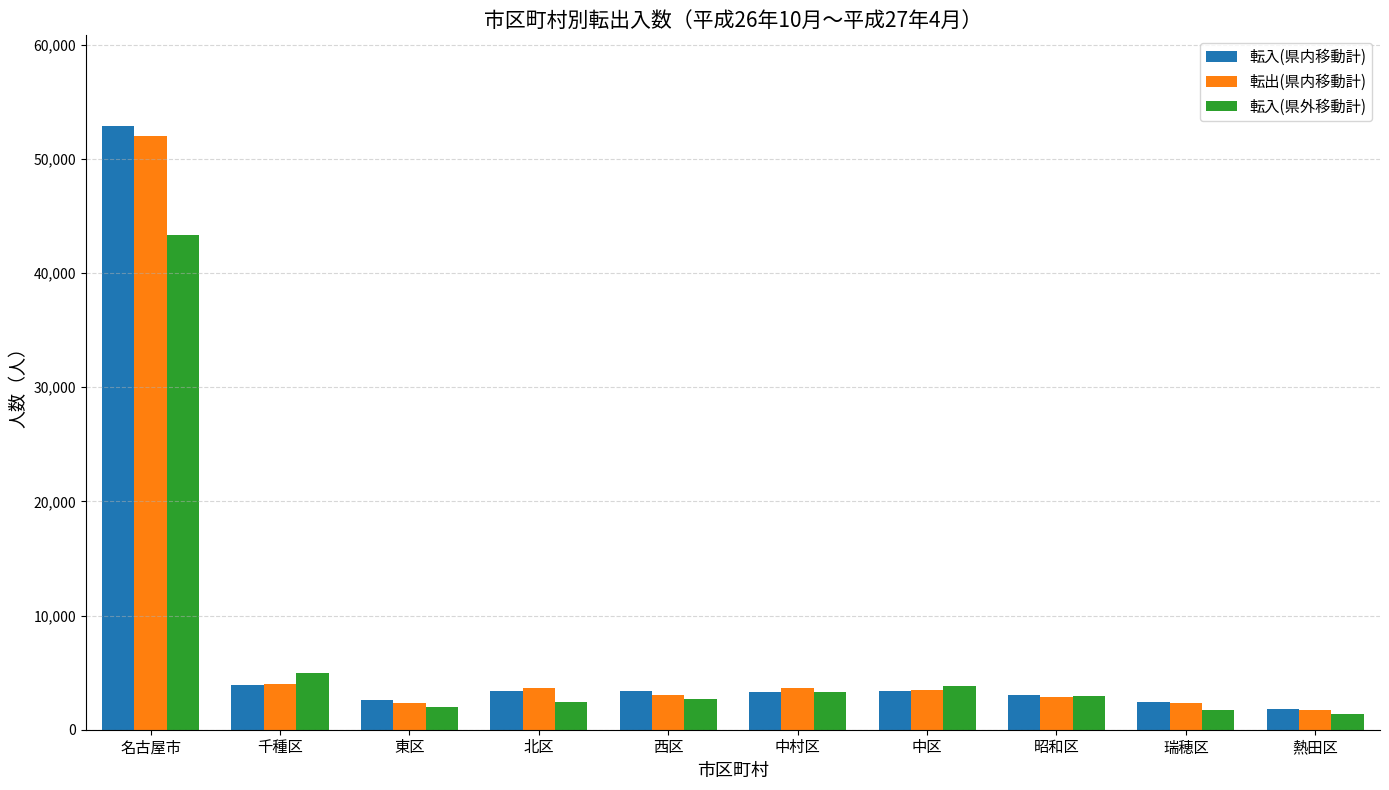

How many values in the 転入(県外移動計) series are below 2923?

5